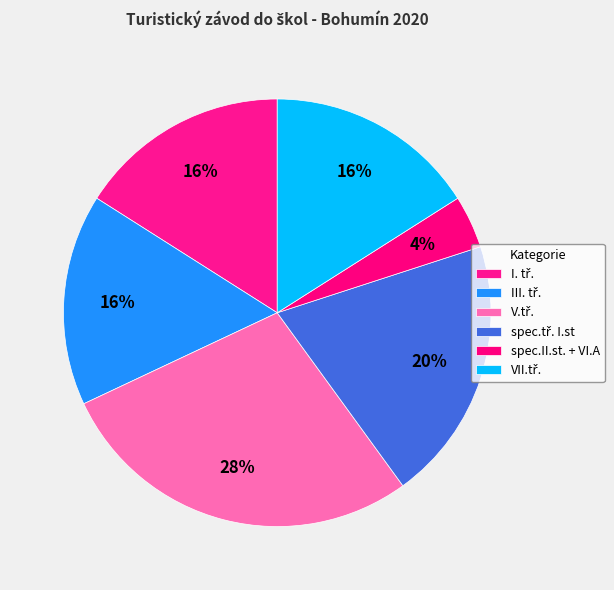

What is the change in value from I. tř. to V.tř.?

+3